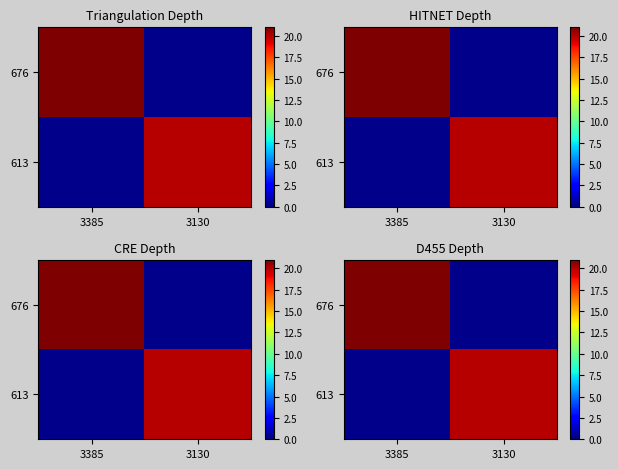

Rank the categories by 613 value from highest to lowest.

3385, 3130